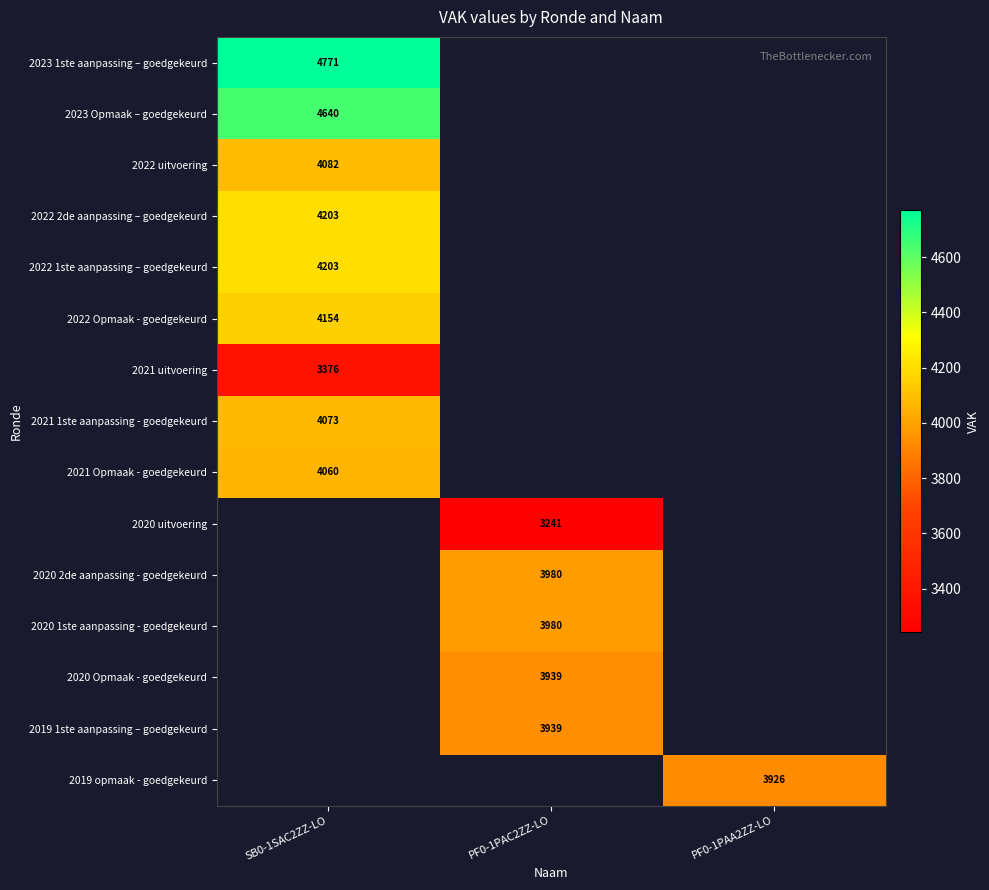

Count the number of categories in the chart.

3